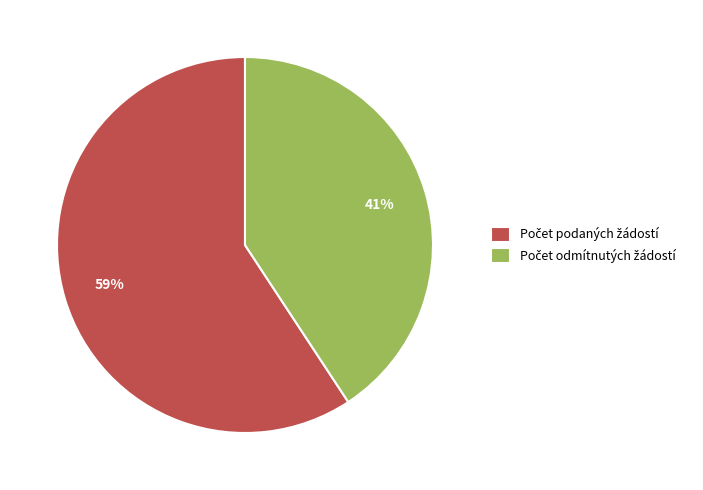

To the nearest percent, what is the average slice percentage?

50%